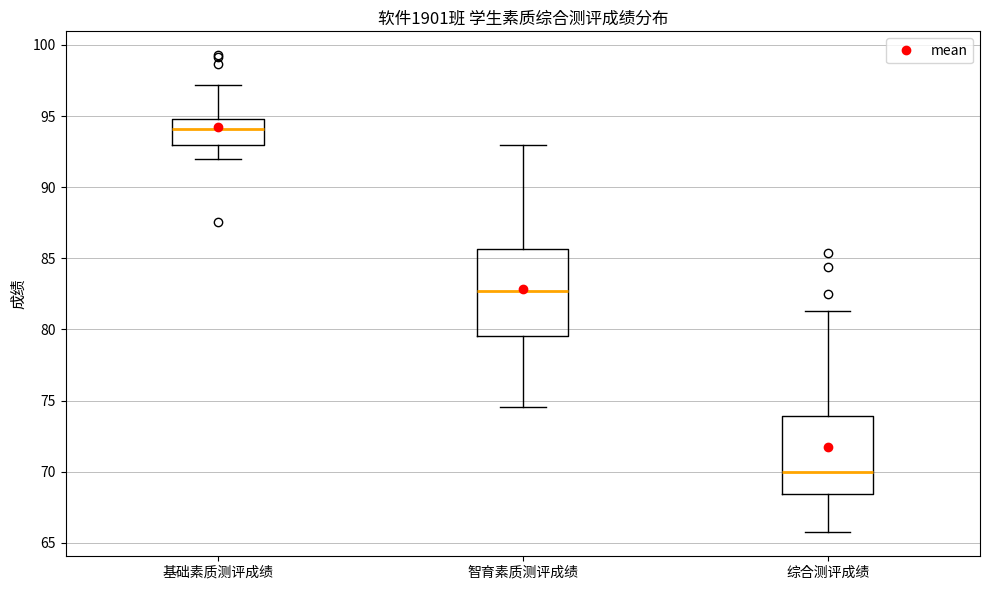

Which box has the lowest median line?

综合测评成绩